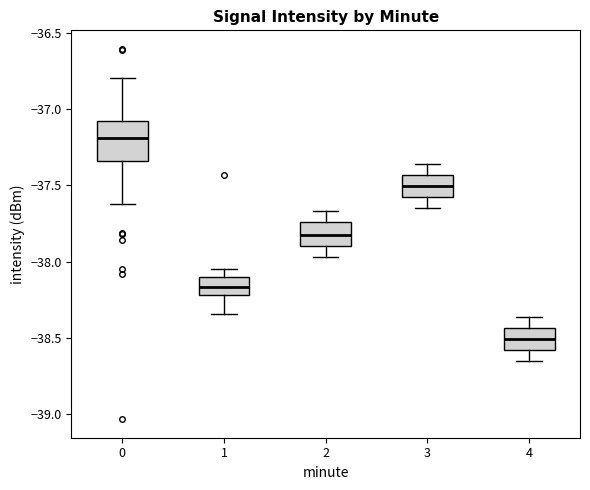

Where does the median line of the box at x = 2 sit on the y-axis? The values are not printed on the chart, so give them approximately, as read against the axis.

-37.80